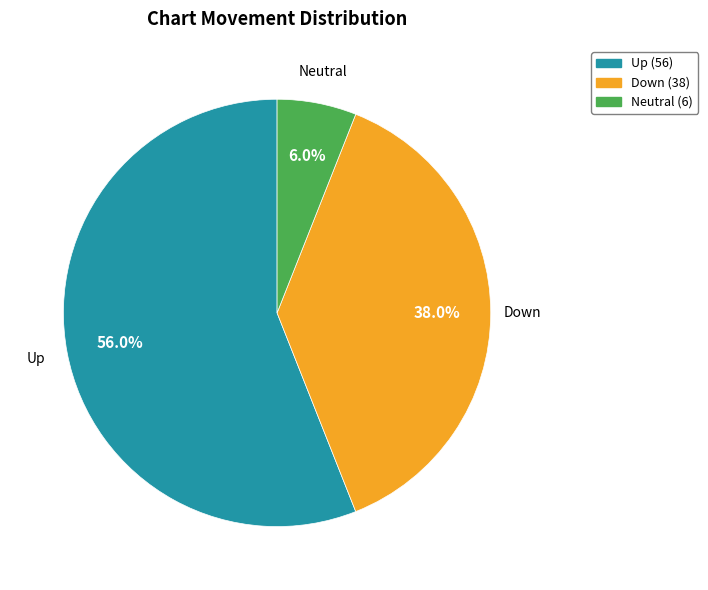

Count the number of slices in the pie.

3